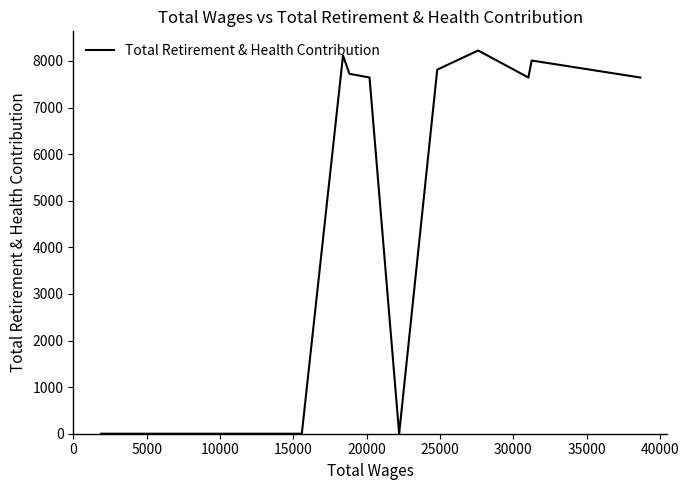

What is the maximum value shown in the chart?

8225